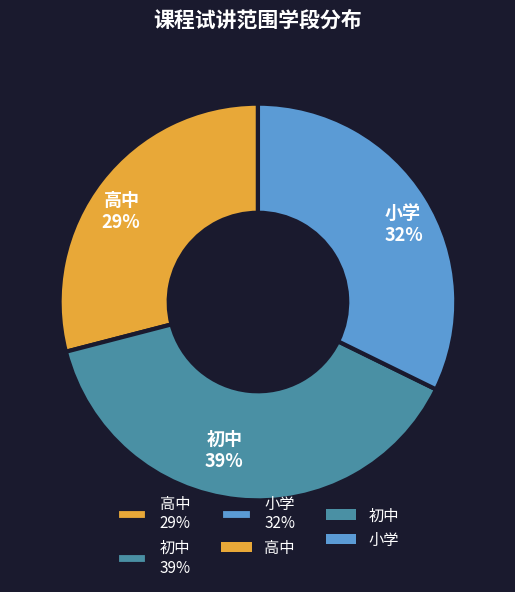

How many slices are in this pie chart?

3